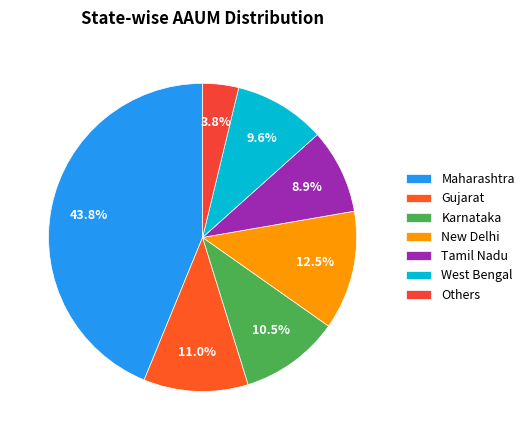

Do Tamil Nadu and Maharashtra together represent more than half of the pie?

Yes